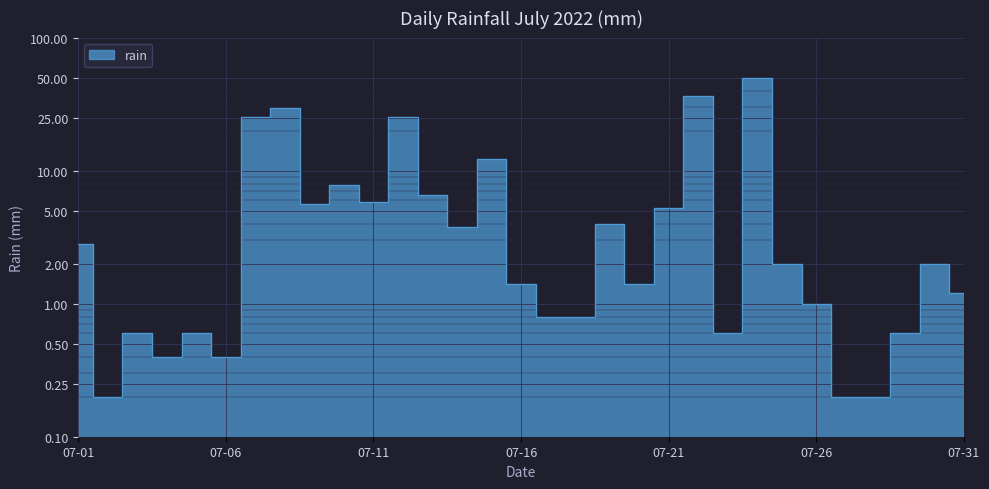

What is the maximum value shown in the chart?

49.4